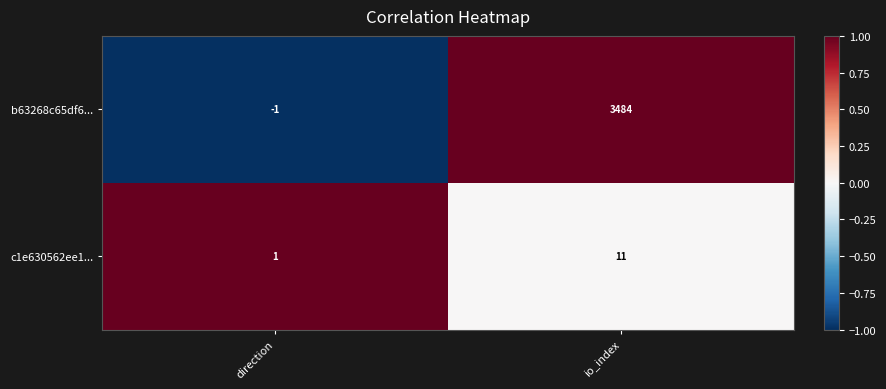

What is the highest value of the c1e630562ee1... series?

11